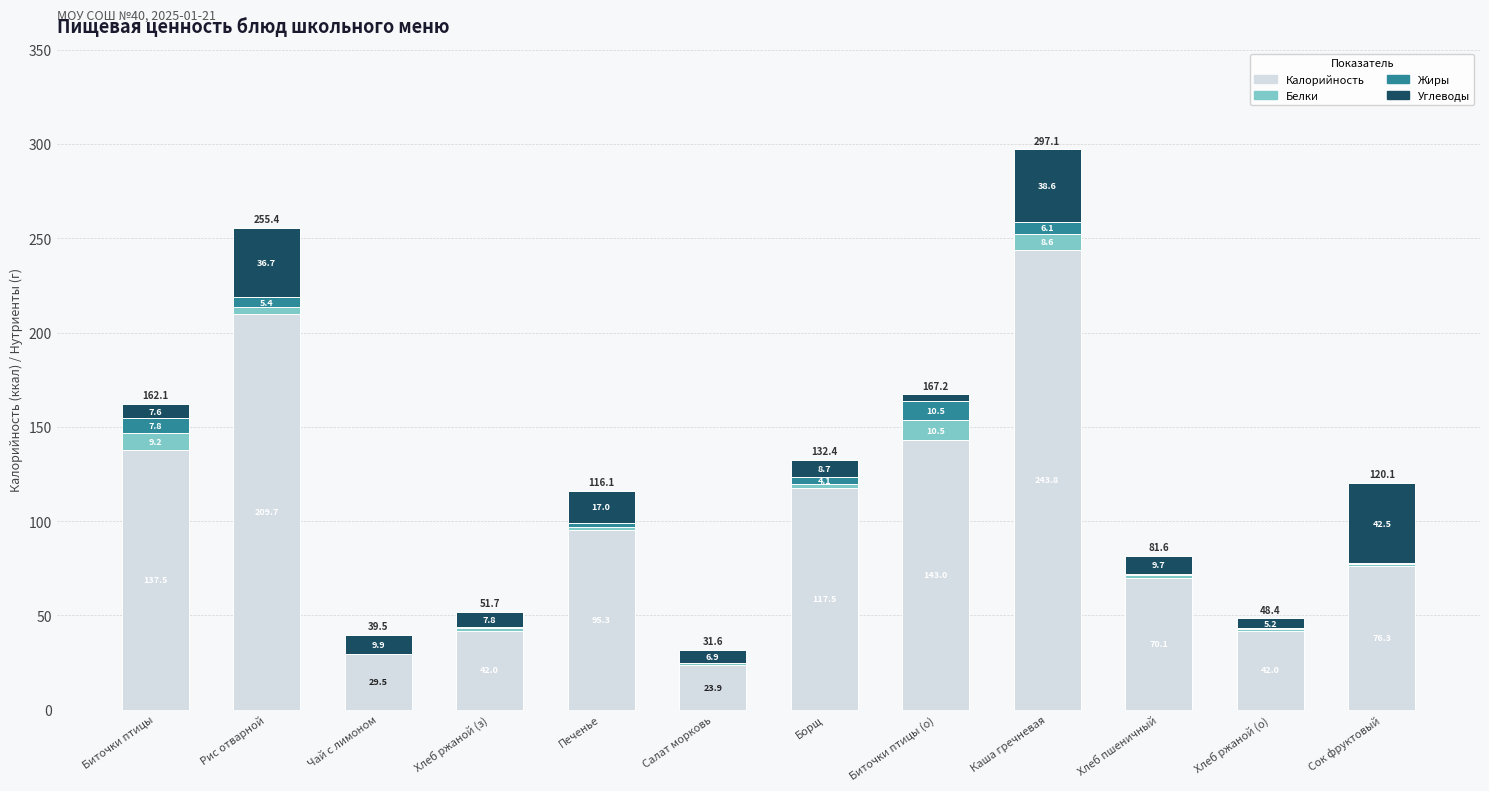

Which category has the highest value in the Калорийность series?

Каша гречневая